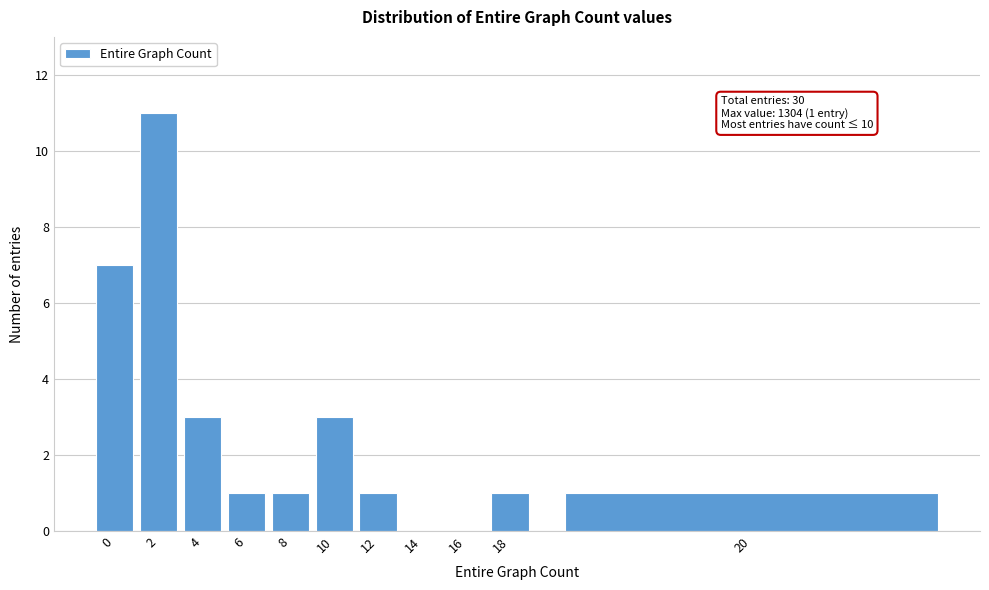

Reading right to left, what are all the values shown in this chart?

20=1	18=1	16=0	14=0	12=1	10=3	8=1	6=1	4=3	2=11	0=7